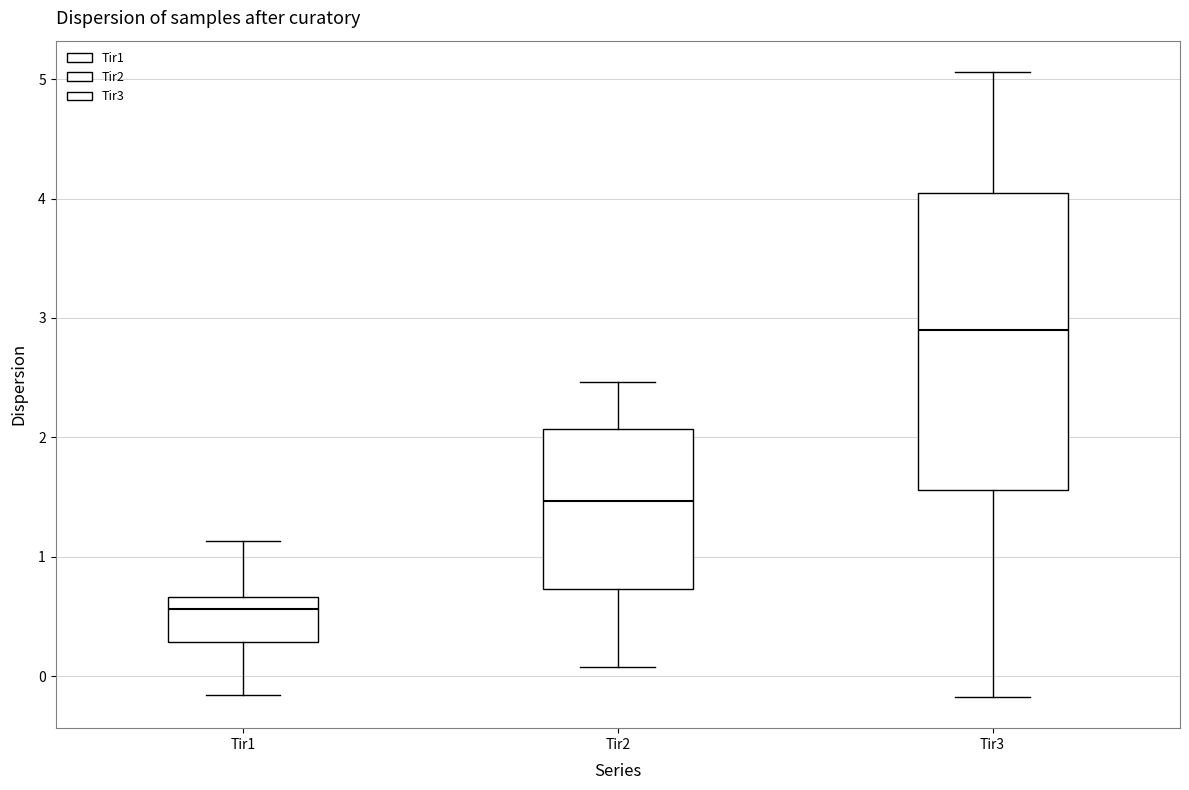

Reading left to right, transcribe this box plot: for each box, give where its median line is, the range the box spans, and where its two whiskers end, as read against the y-axis. The values are not printed on the chart, so give them approximately, as read against the axis.

Tir1: median 0.6, box 0.3 to 0.7, whiskers -0.2 to 1.1
Tir2: median 1.5, box 0.7 to 2.1, whiskers 0.1 to 2.5
Tir3: median 2.9, box 1.6 to 4.0, whiskers -0.2 to 5.1